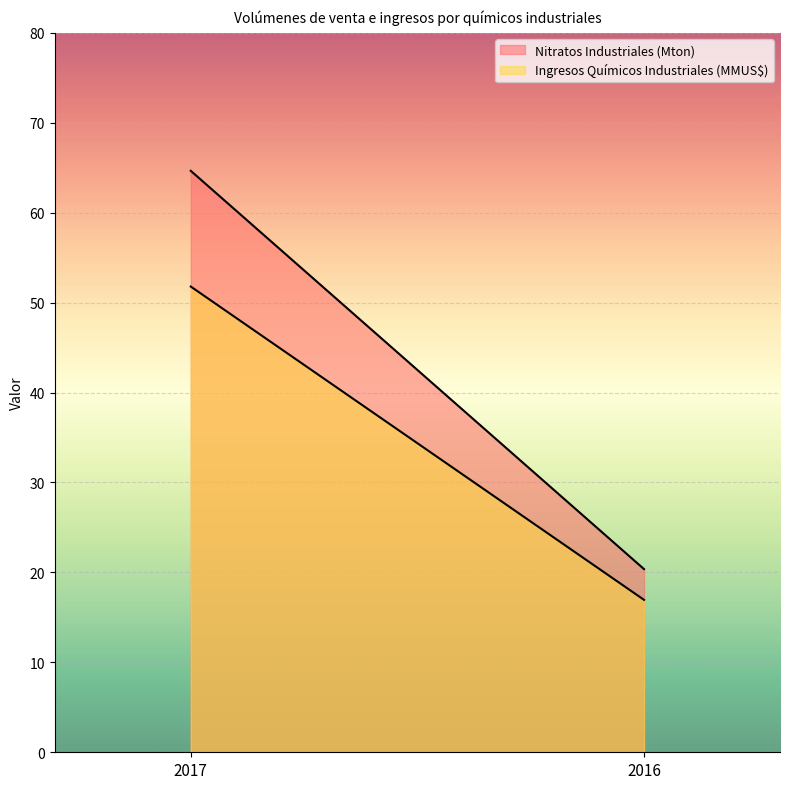

Which series has the widest spread of values?

Nitratos Industriales (Mton)